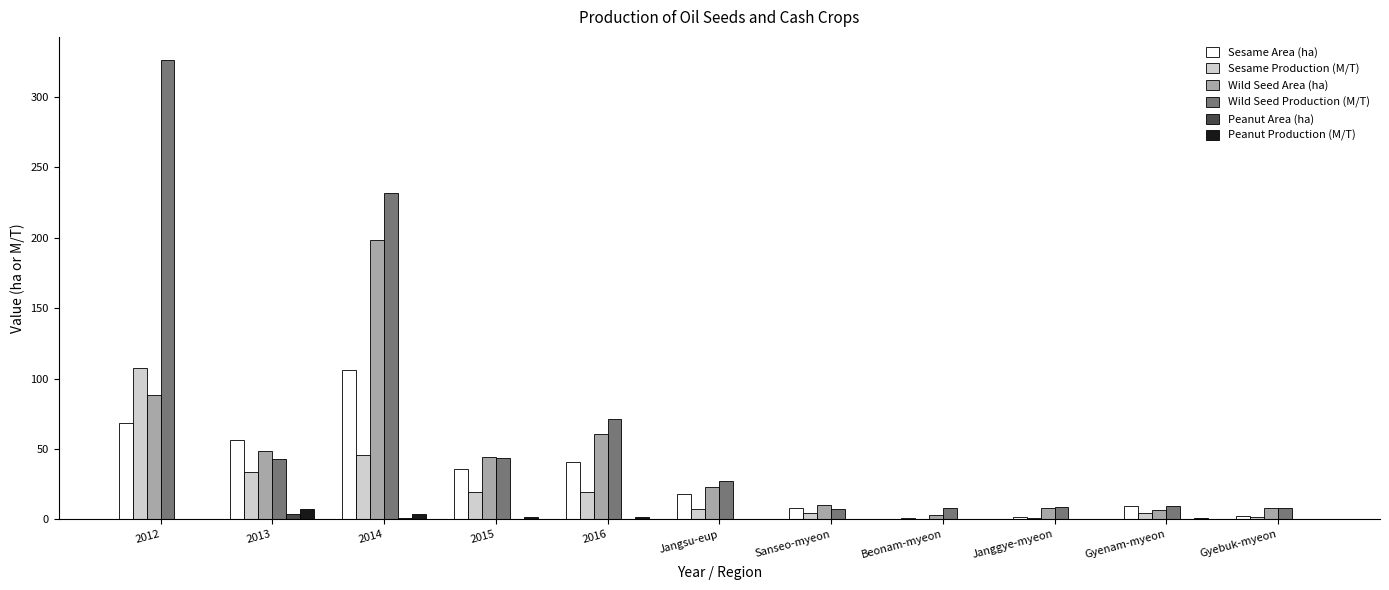

What is the total value across all series at Jangsu-eup?

75.8